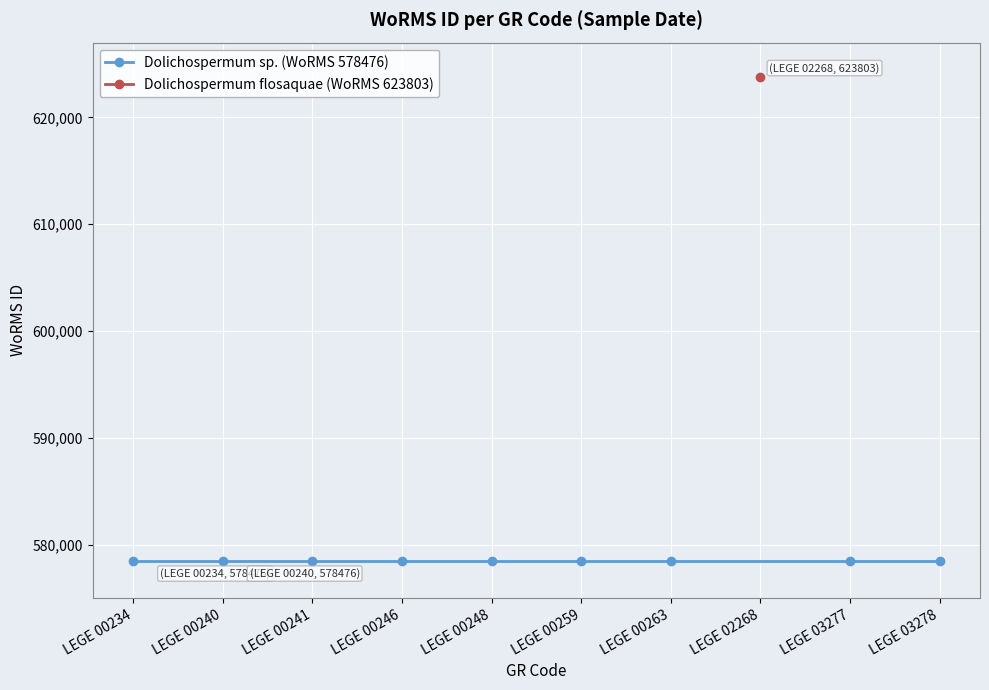

True or false: Dolichospermum sp. (578476) has more than 1 points higher than both neighbors.

False